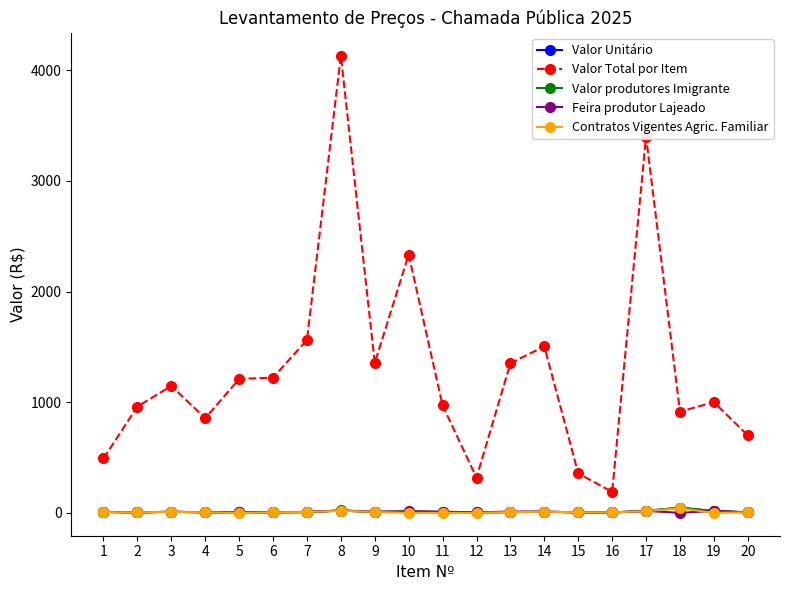

True or false: Valor Unitário has more than 1 points higher than both neighbors.

True